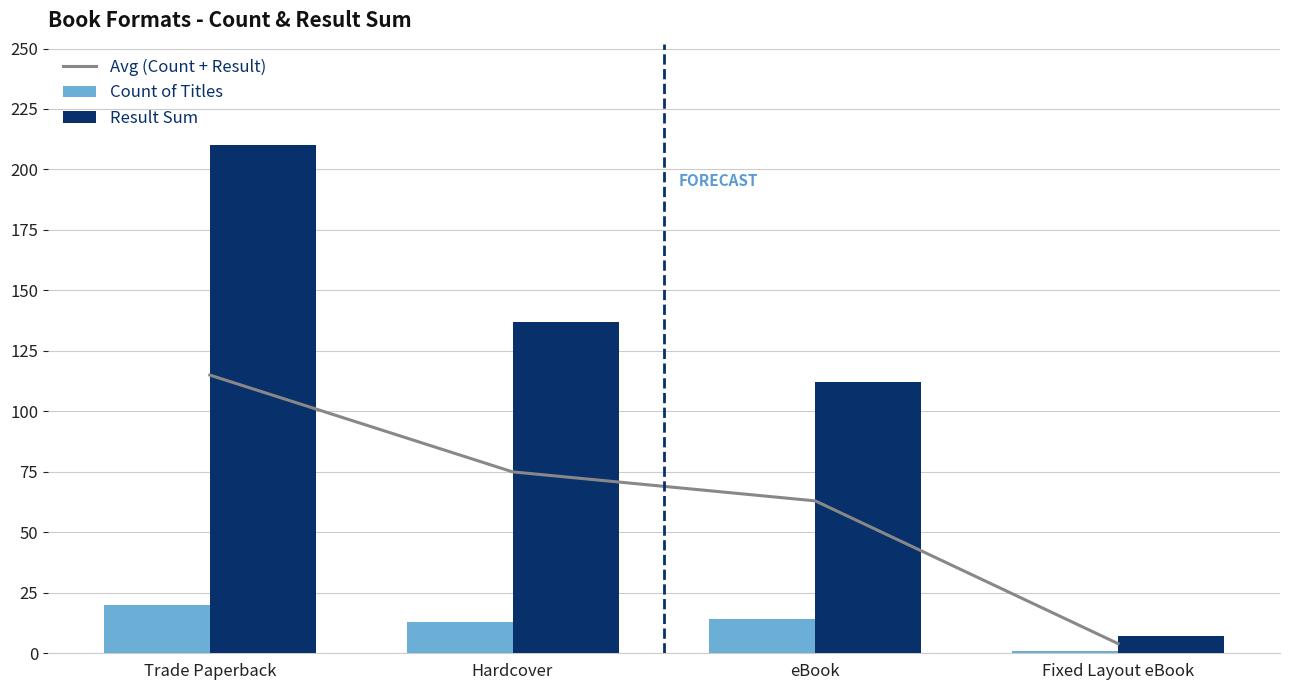

What is the label of the 4th bar from the left?

Fixed Layout eBook